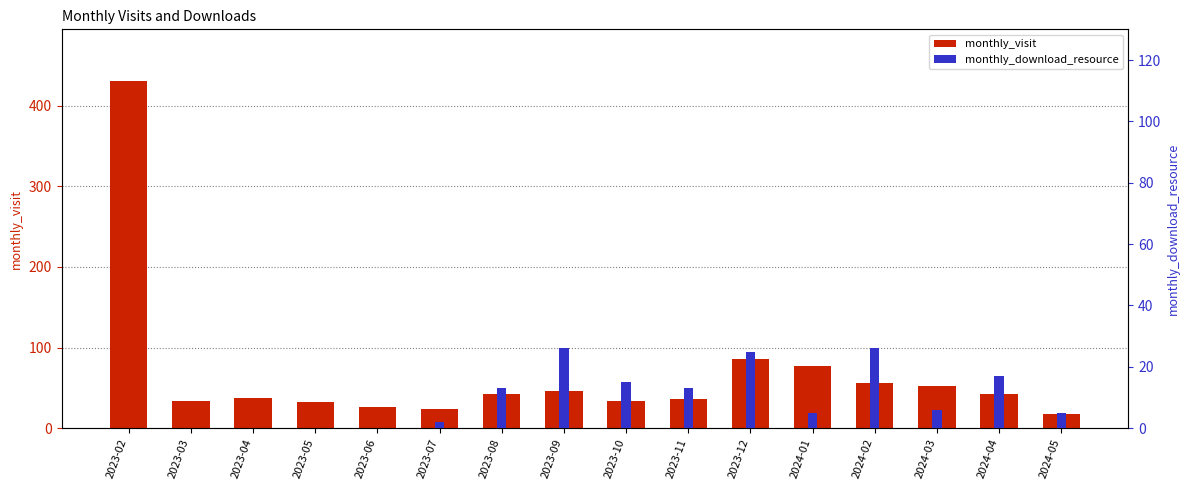

Reading left to right, what are all the values shown in this chart?

monthly_visit: 430	34	38	33	26	24	43	46	34	36	86	77	56	52	43	17
monthly_download_resource: 0	0	0	0	0	2	13	26	15	13	25	5	26	6	17	5